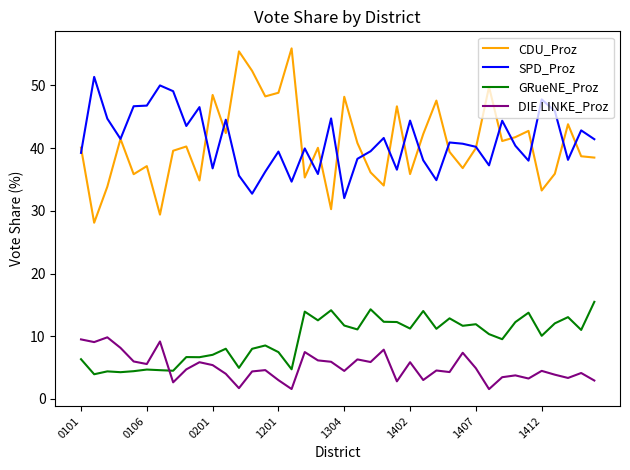

Which series has the widest spread of values?

CDU_Proz